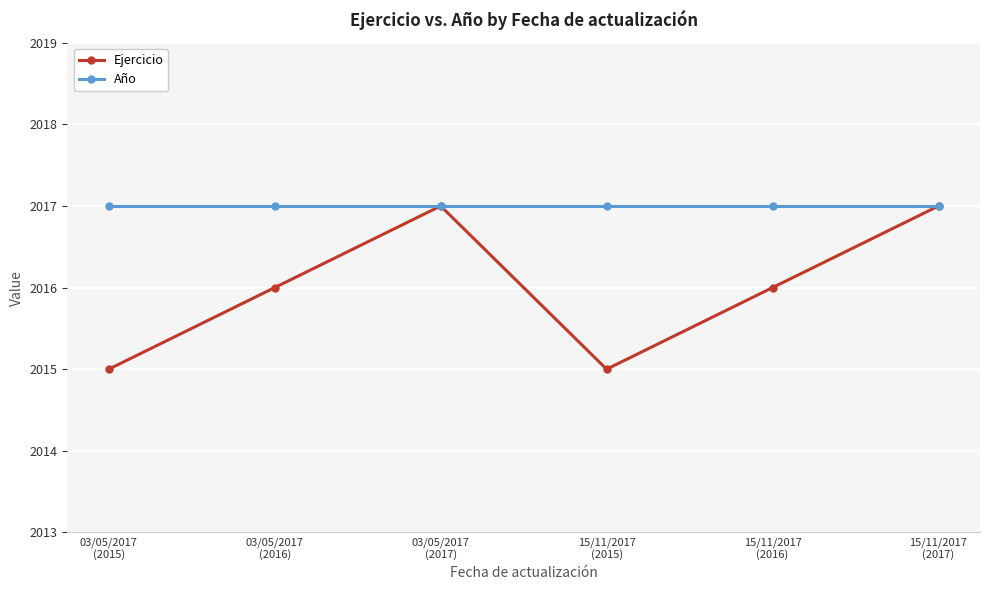

What are all the series names shown in the legend?

Ejercicio, Año